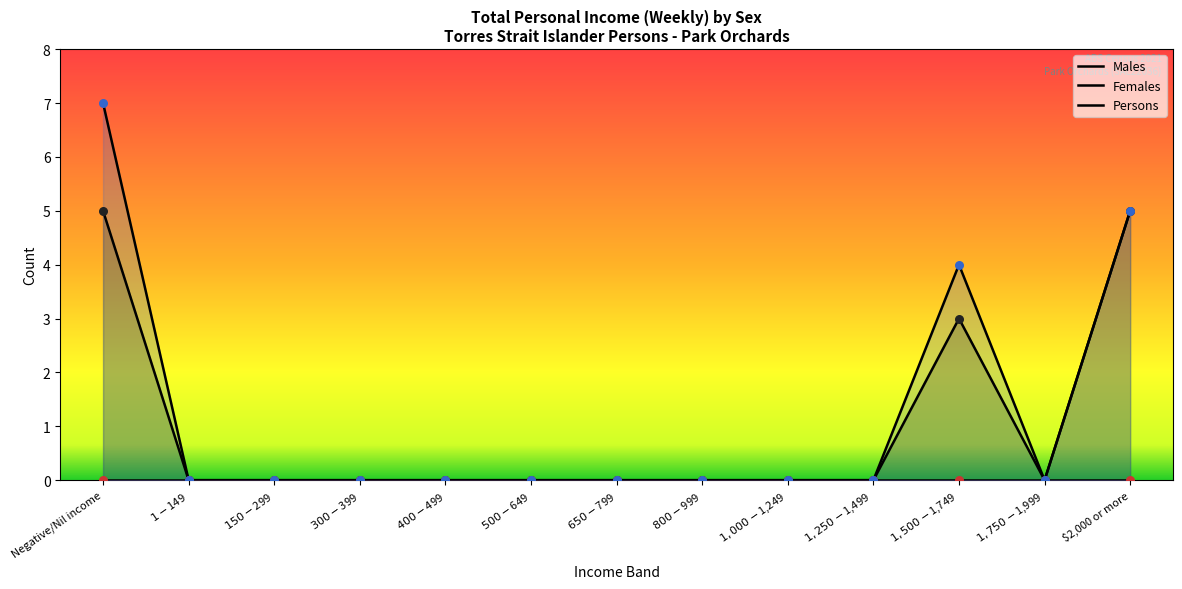

At which category is the sum across all series the highest?

Negative/Nil income